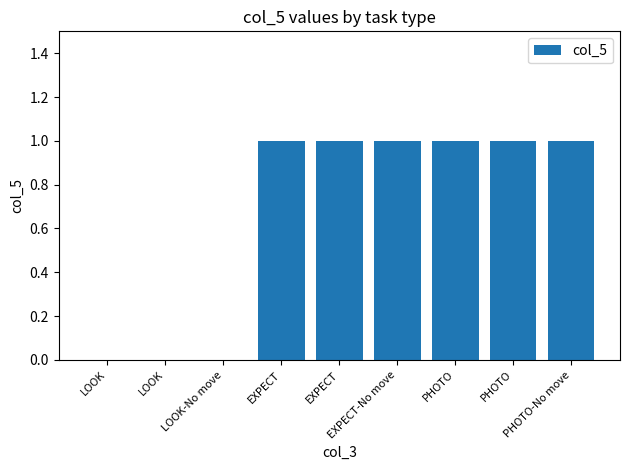

How many distinct data groups are displayed?

1